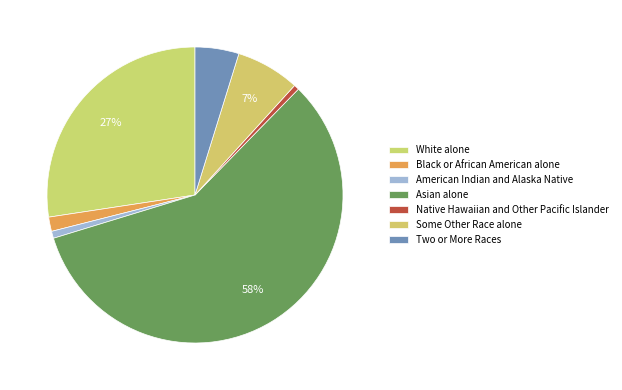

To the nearest percent, what percentage of the pie is American Indian and Alaska Native?

1%